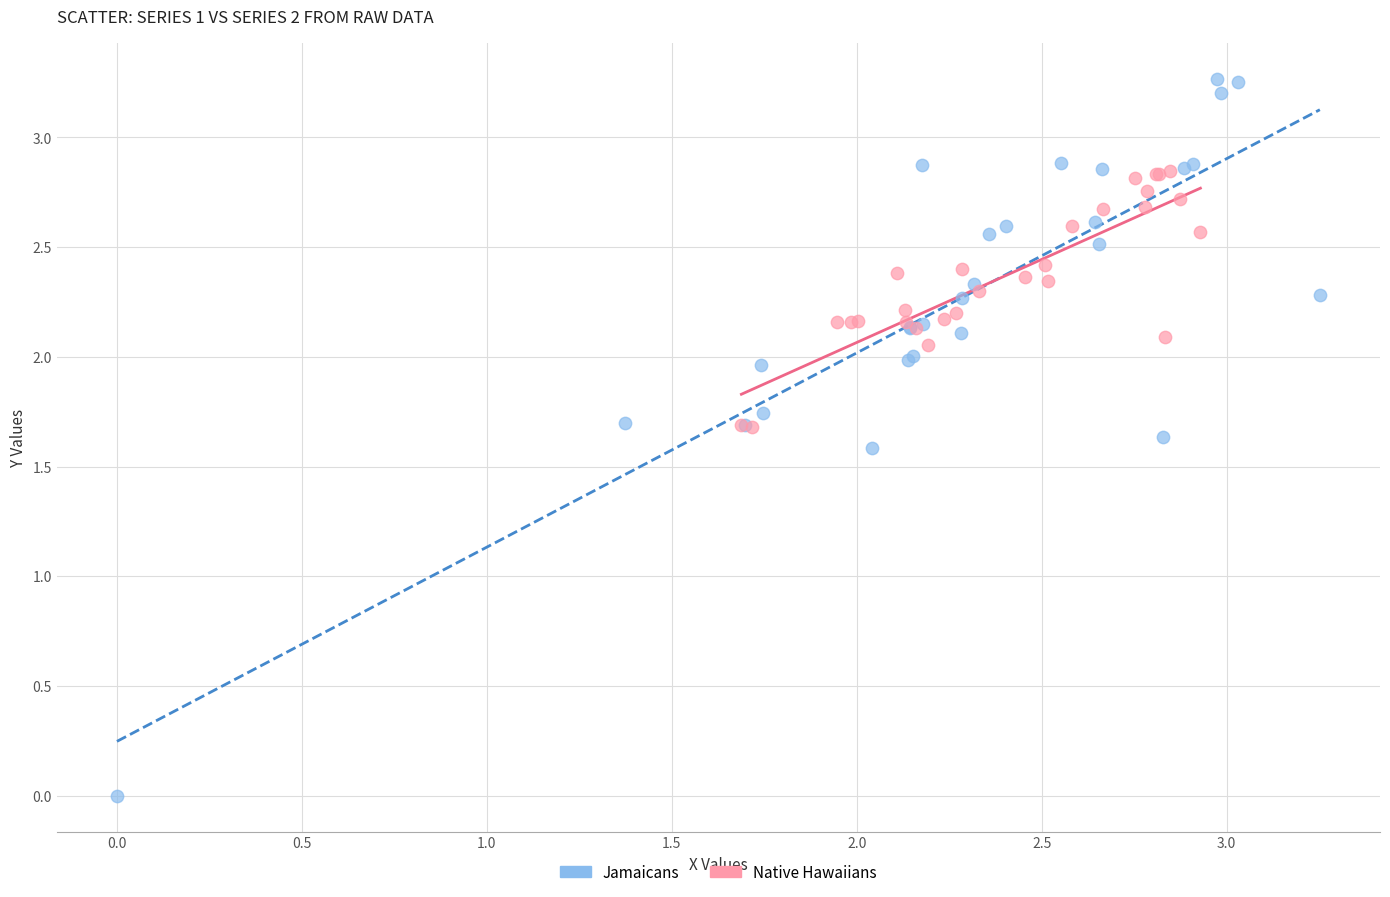

Which series contains the lowest Y value?

Jamaicans